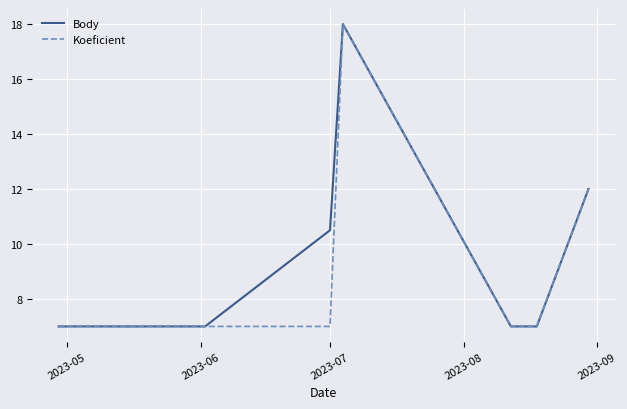

Rank the series by their average value, from lowest to highest.

Koeficient, Body